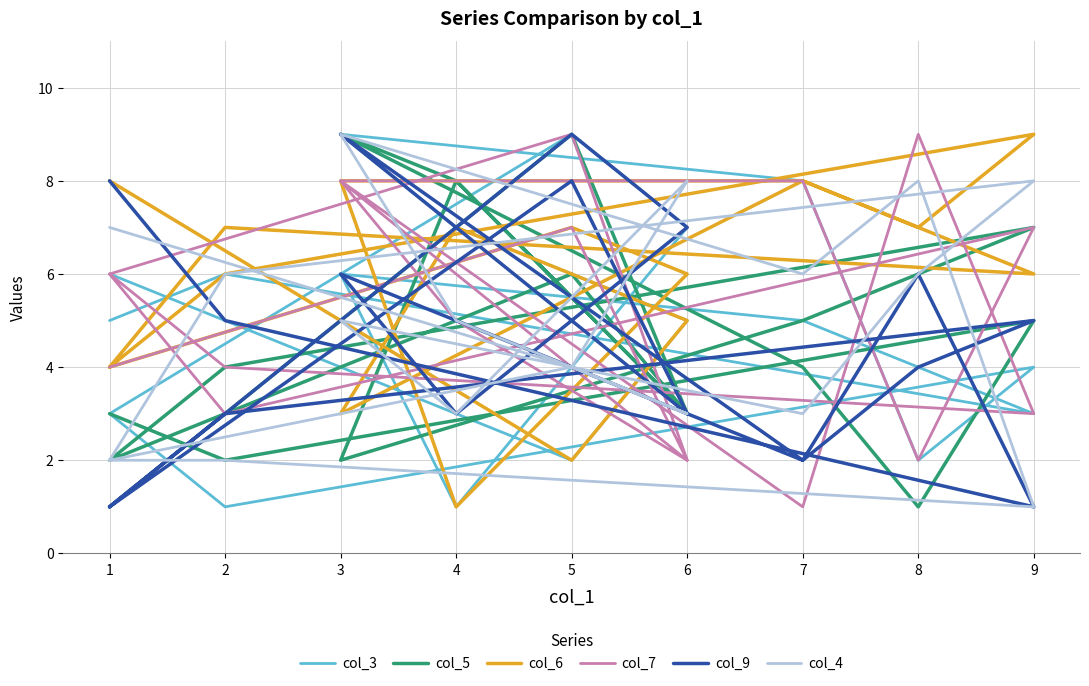

Reading left to right, extract all data points from this chart.

col_3: 5	6	3	4	5	6	1	7	9	3	1	4	2	8	9	7	5	2	6
col_5: 3	2	5	1	4	9	8	3	6	2	4	7	6	5	2	8	3	9	1
col_6: 4	7	6	7	8	8	1	6	7	4	6	9	7	8	3	7	5	2	8
col_7: 6	3	7	2	8	8	5	2	9	6	4	3	9	1	8	6	2	7	4
col_9: 8	5	1	6	2	9	7	3	8	1	3	5	4	2	6	3	7	9	1
col_4: 2	6	8	6	3	5	3	8	4	2	2	1	8	6	9	5	3	4	7